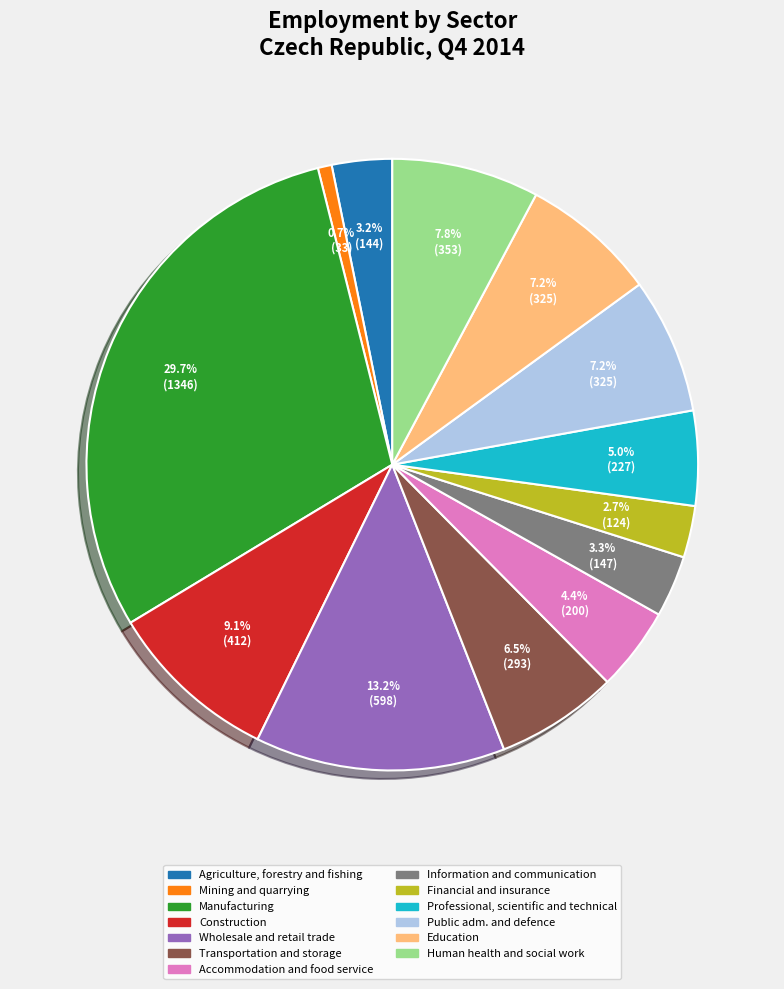

True or false: Agriculture, forestry and fishing accounts for 3% of the total.

True